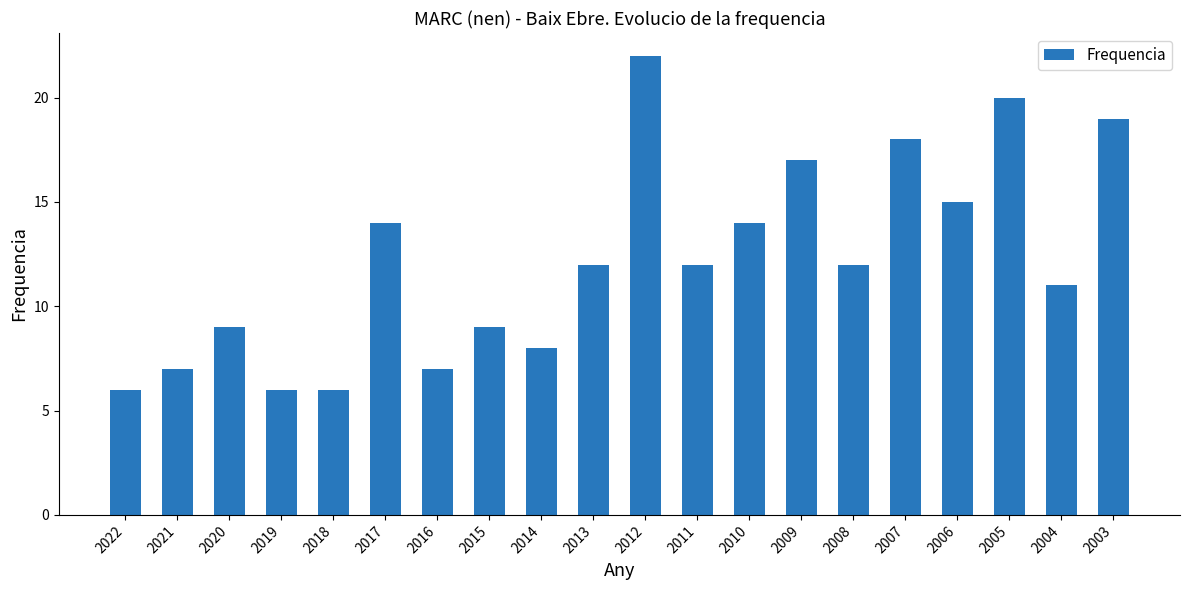

What is the minimum value shown in the chart?

6